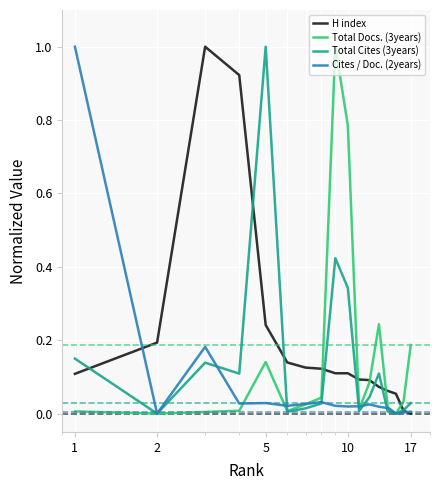

What is the maximum value shown in the chart?

1.0